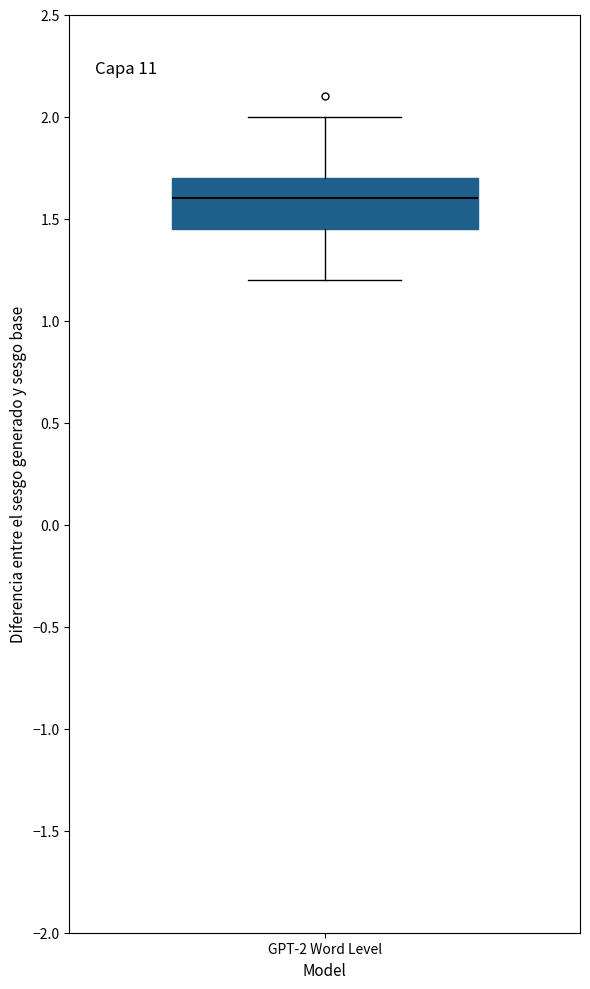

Where is the lower edge of the box for GPT-2 Word Level on the y-axis? The values are not printed on the chart, so give them approximately, as read against the axis.

1.45